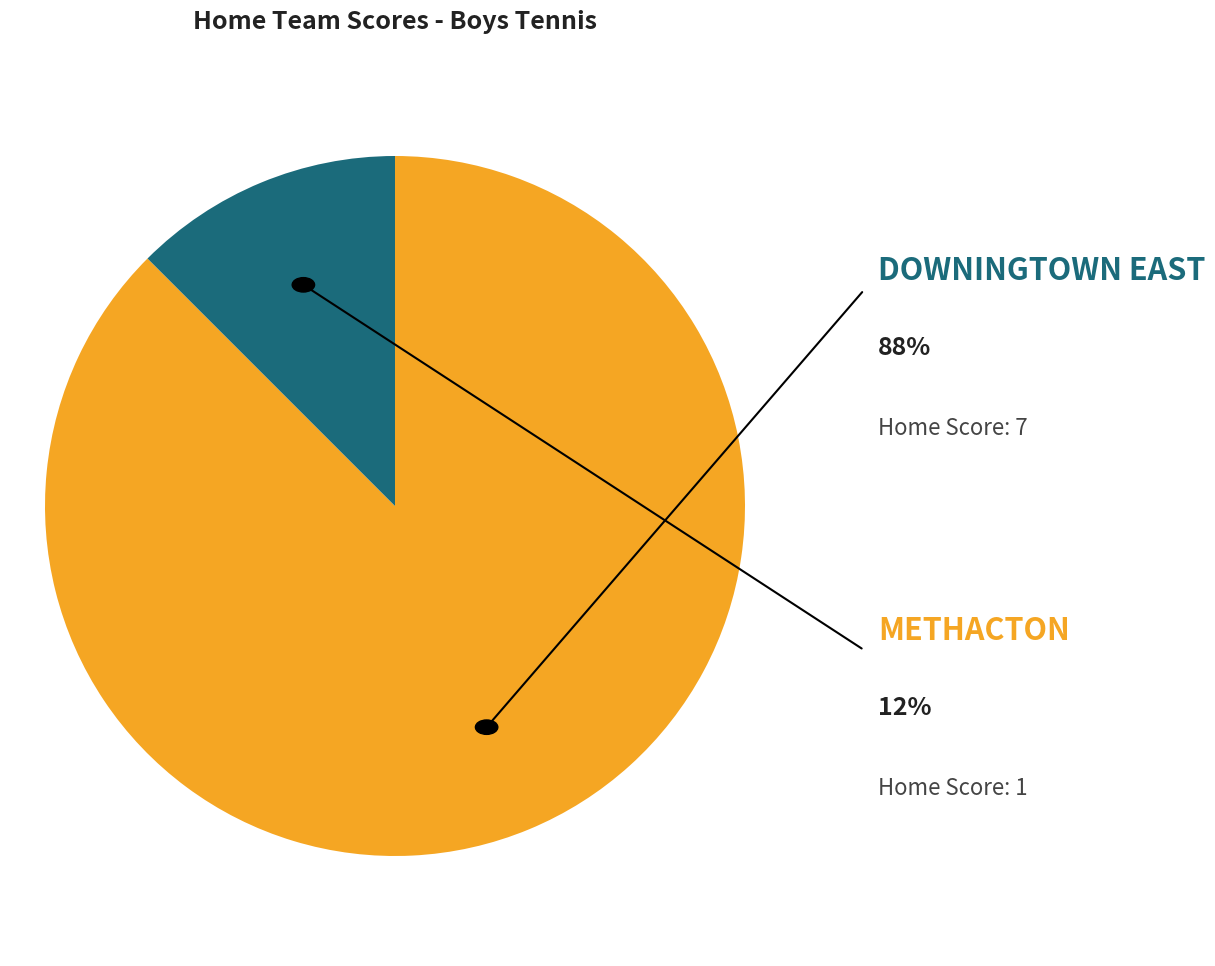

Does any single category account for the majority?

Yes